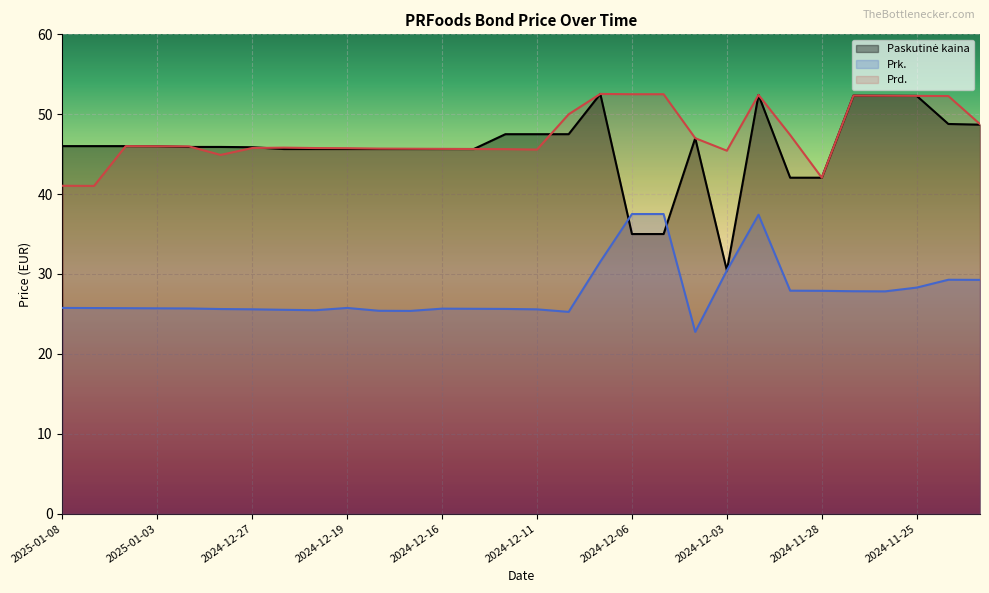

True or false: Paskutinė kaina has more than 0 points higher than both neighbors.

True